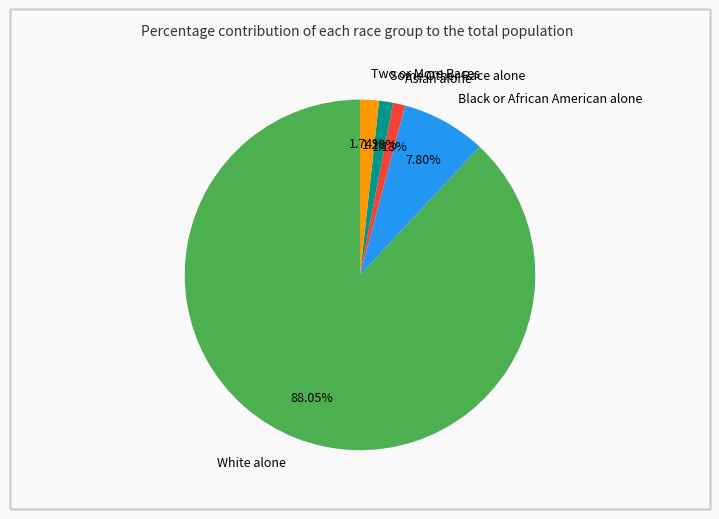

Between Asian alone and Two or More Races, which is larger?

Two or More Races